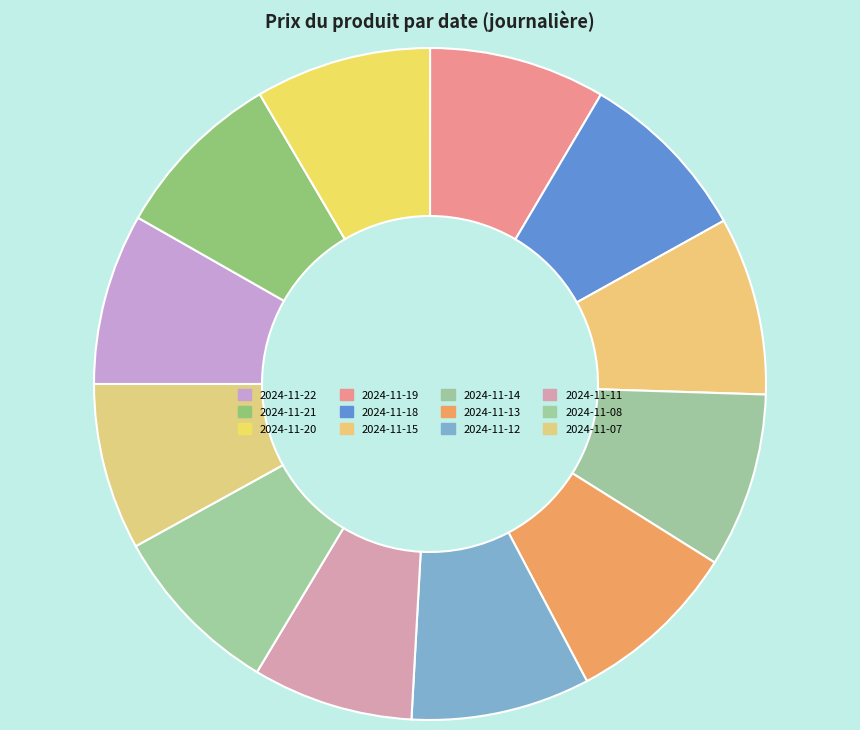

Which category has the biggest portion of the pie?

2024-11-12